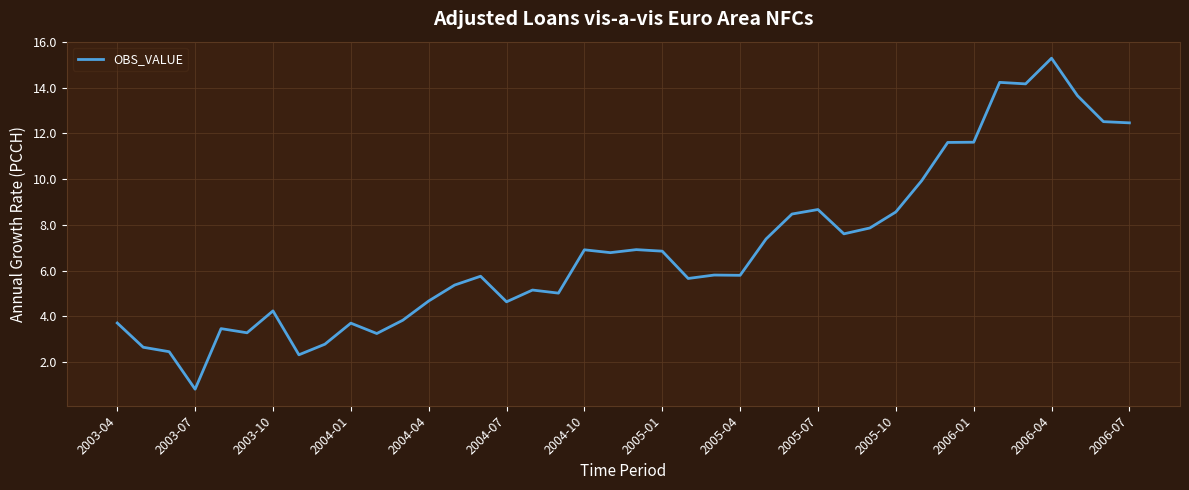

What is the maximum value shown in the chart?

15.3